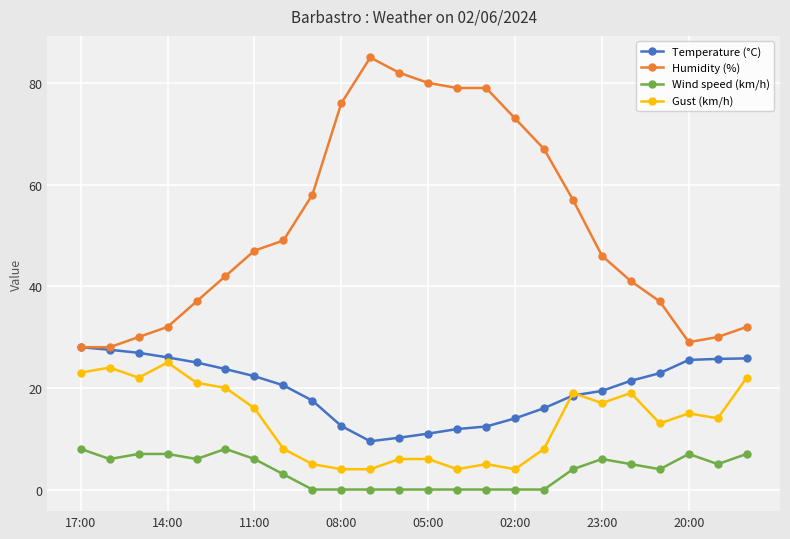

True or false: Wind speed (km/h) and Gust (km/h) intersect in this chart.

False